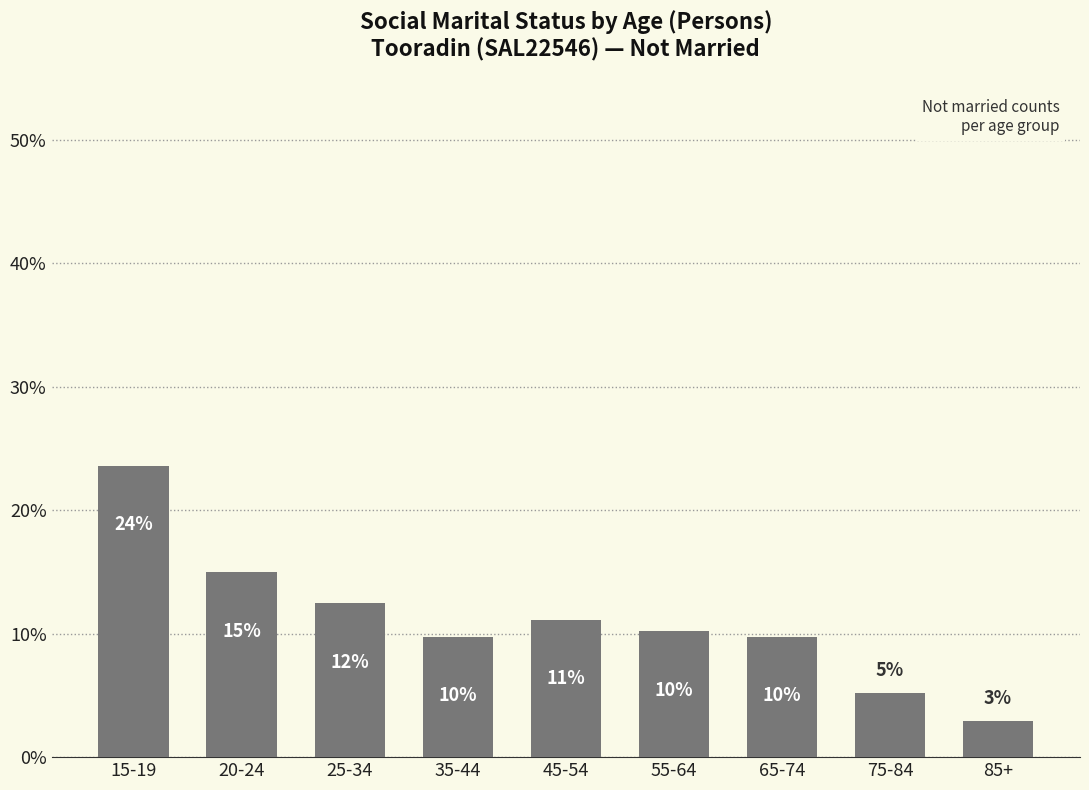

What is the minimum value shown in the chart?

2.9